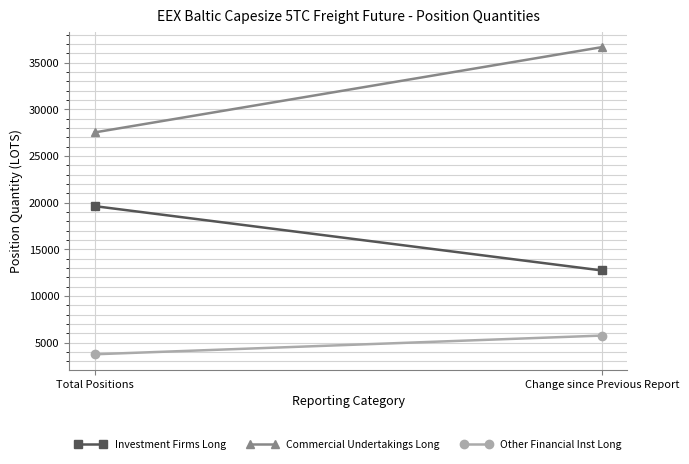

How many lines are shown in the chart?

3